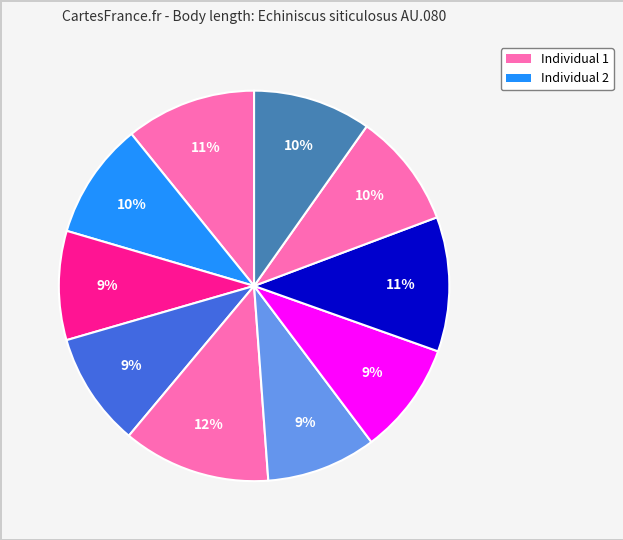

How many segments does this pie chart have?

10